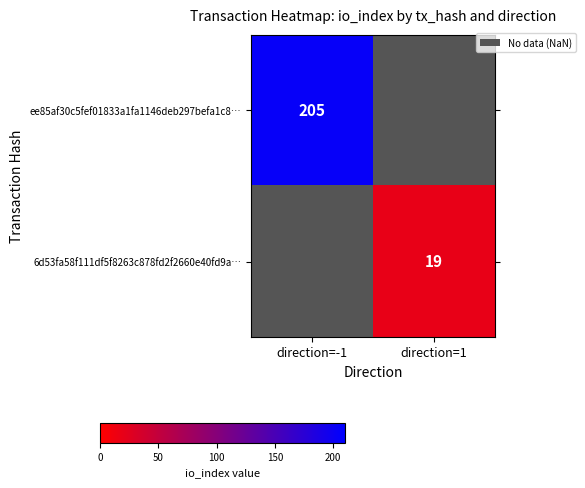

Count the number of data series in this chart.

2